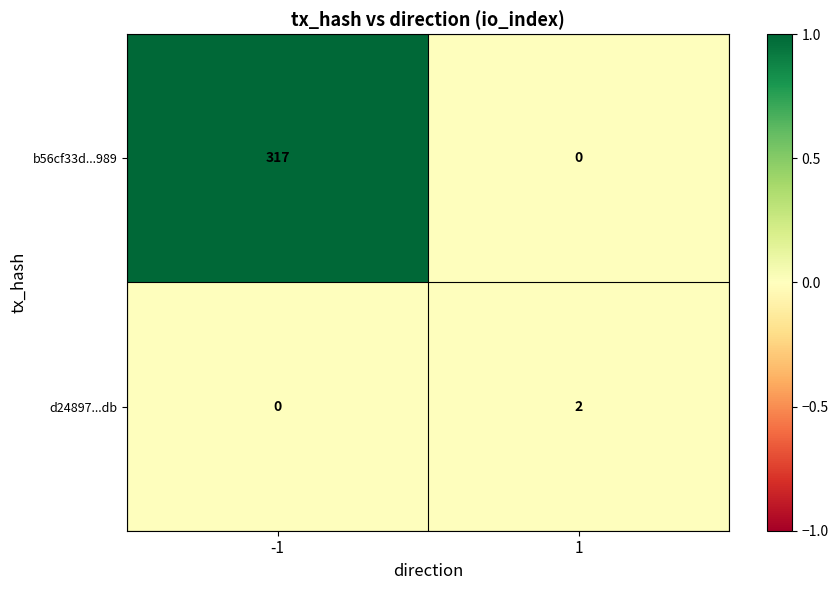

List the series in order of their overall mean, highest first.

b56cf33d...989, d24897...db